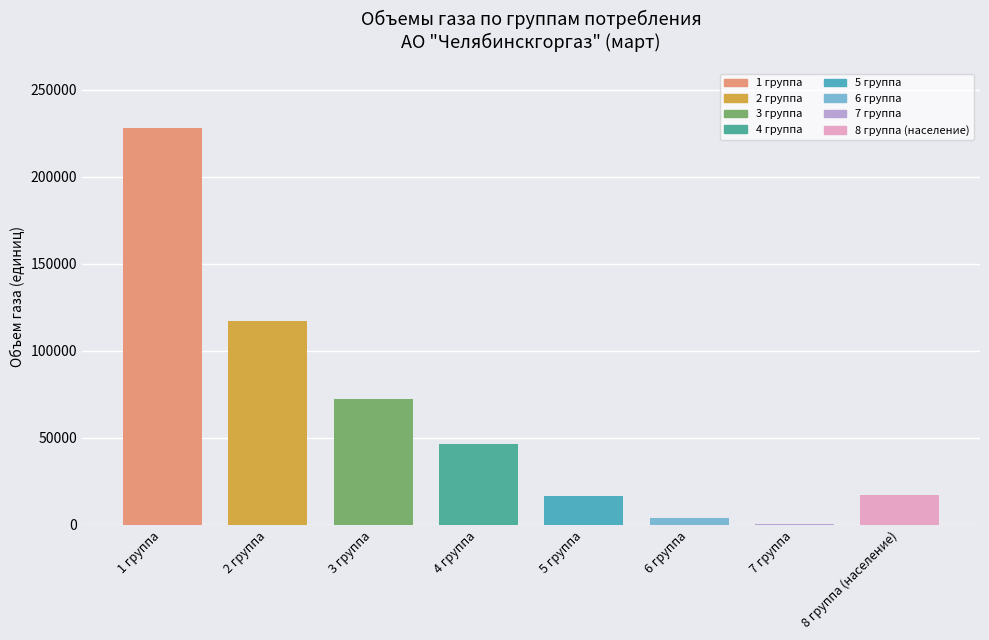

Are the bars grouped side by side (vs. stacked)?

No